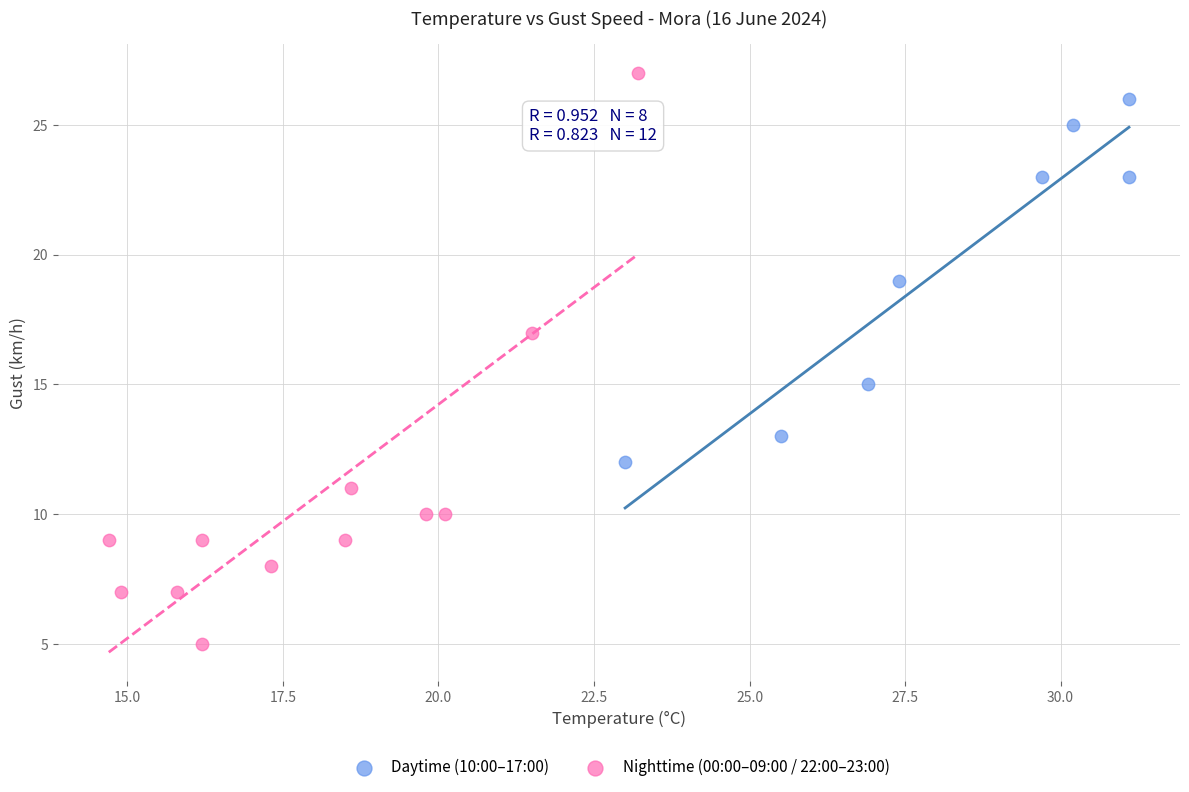

What are all the series names shown in the legend?

Daytime (10:00–17:00), Nighttime (00:00–09:00 / 22:00–23:00)